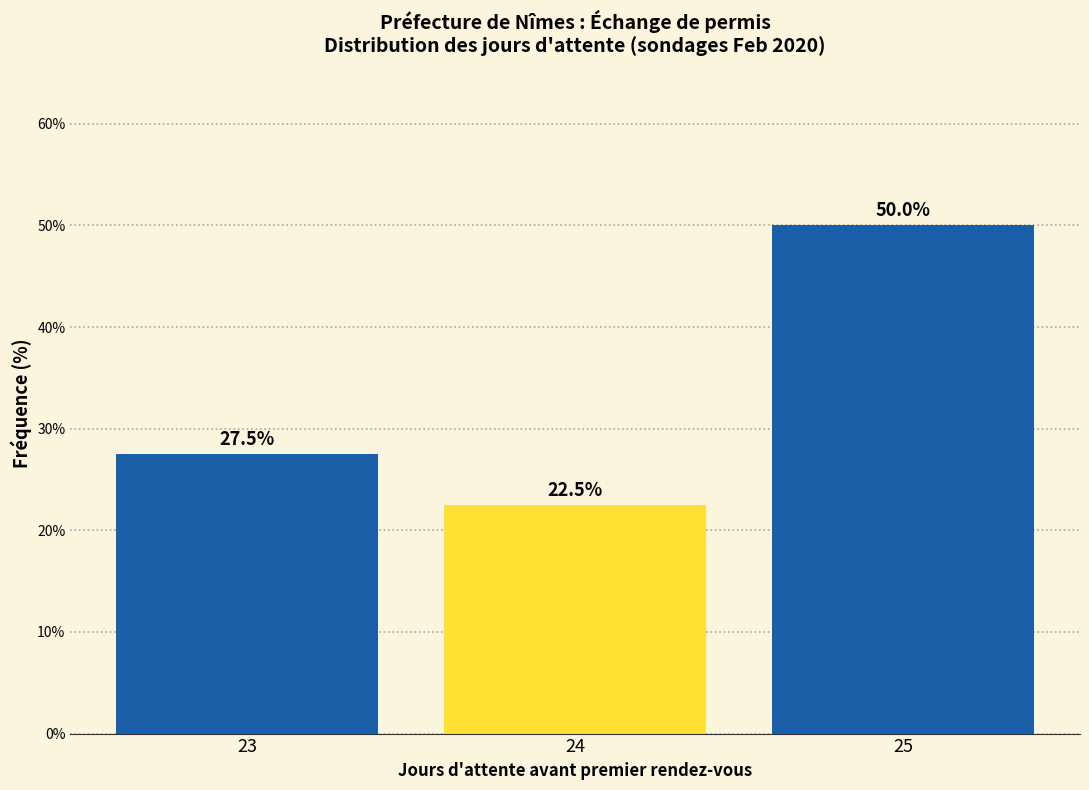

Reading left to right, list all the values displayed in this chart.

27.5	22.5	50.0